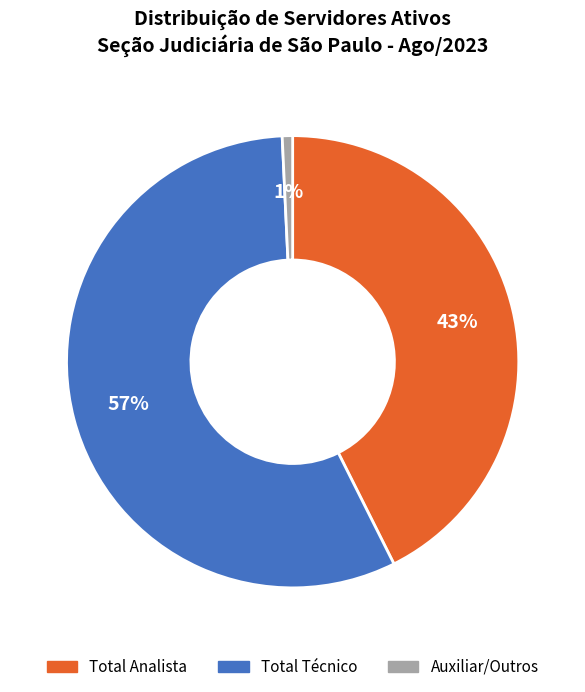

To the nearest percent, what is the average slice percentage?

33%